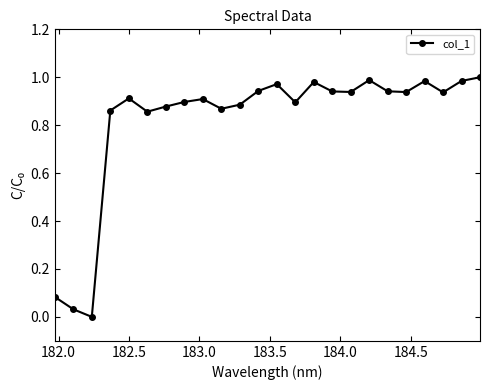

What is the average value?

0.8